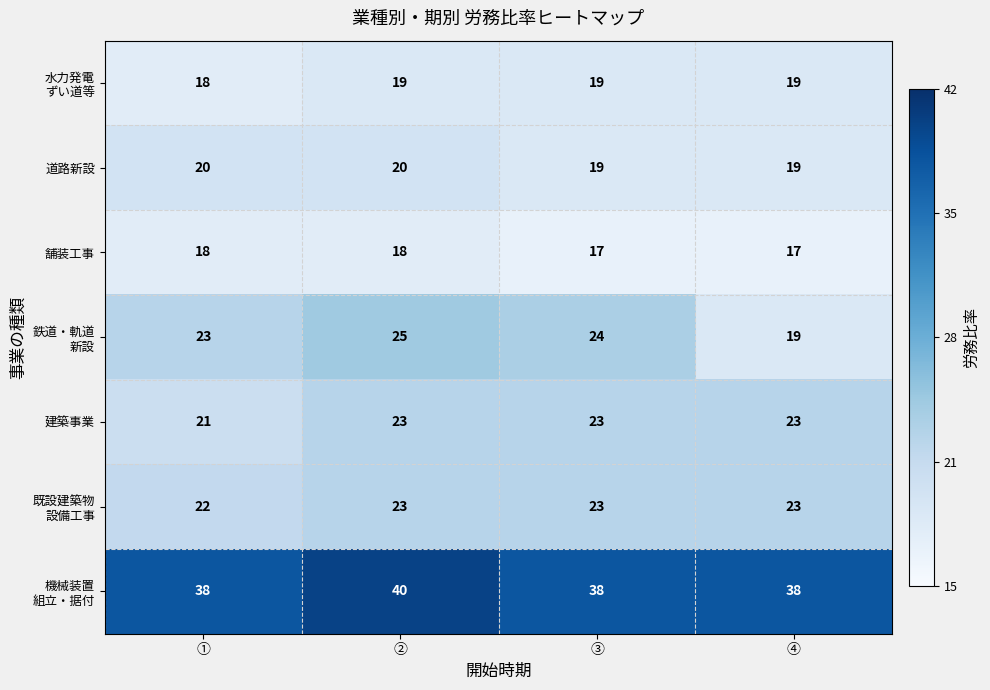

At how many categories does at least one series exceed 23?

4